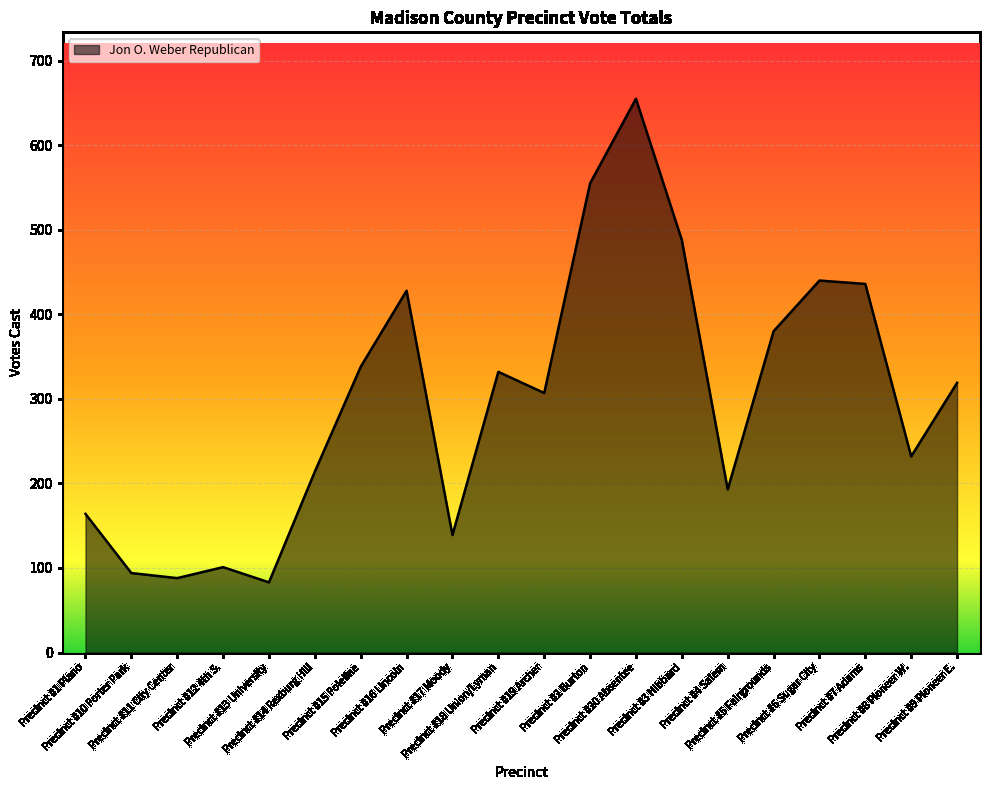

How many lines are shown in the chart?

1